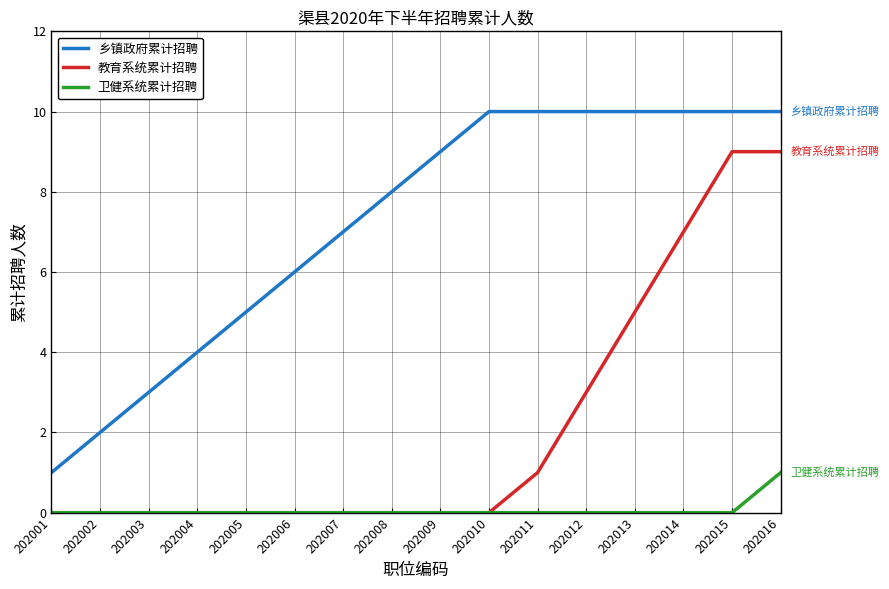

The 教育系统累计招聘 series shows 0 at 202009. True or false?

True